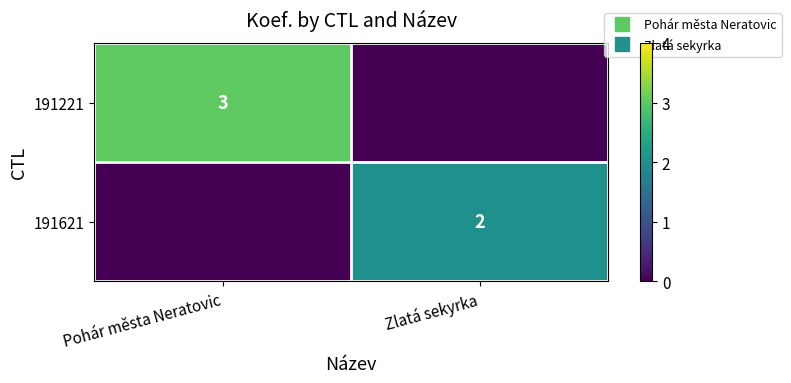

What is the difference between the 191621 values at Pohár města Neratovic and Zlatá sekyrka?

2